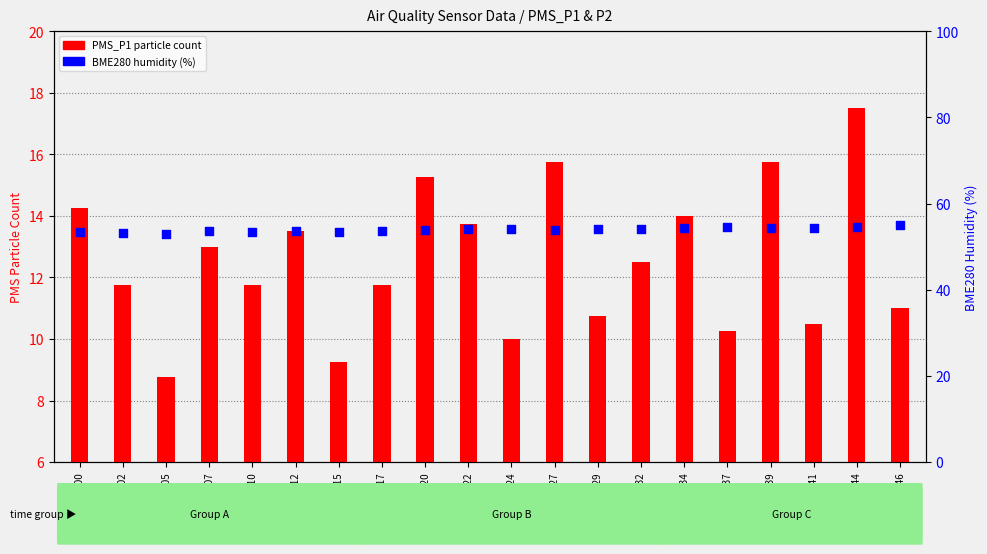

Is the value of PMS_P1 (particle count) at 00:37 greater than the value of BME280 Humidity (%) at 00:07?

No